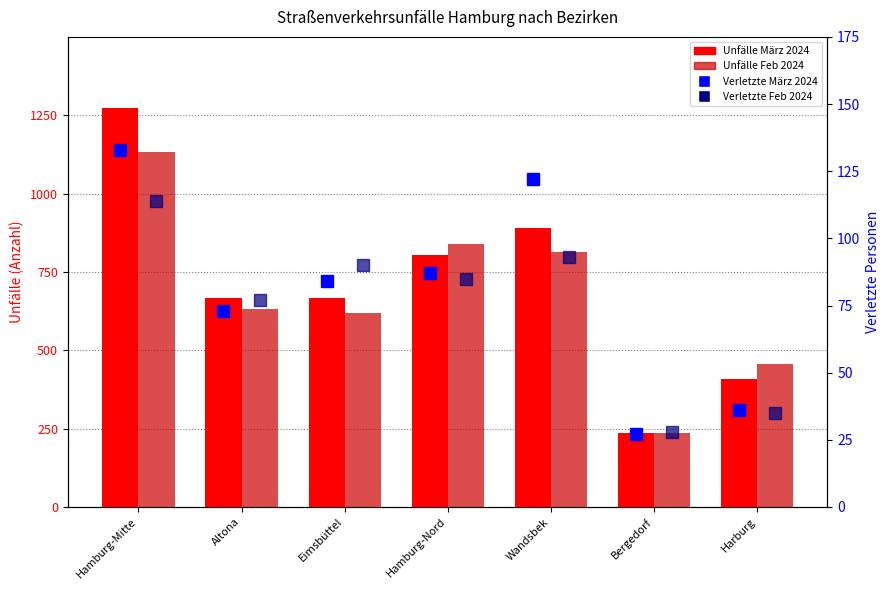

What is the sum of all Unfälle Feb 2024 values?

4727